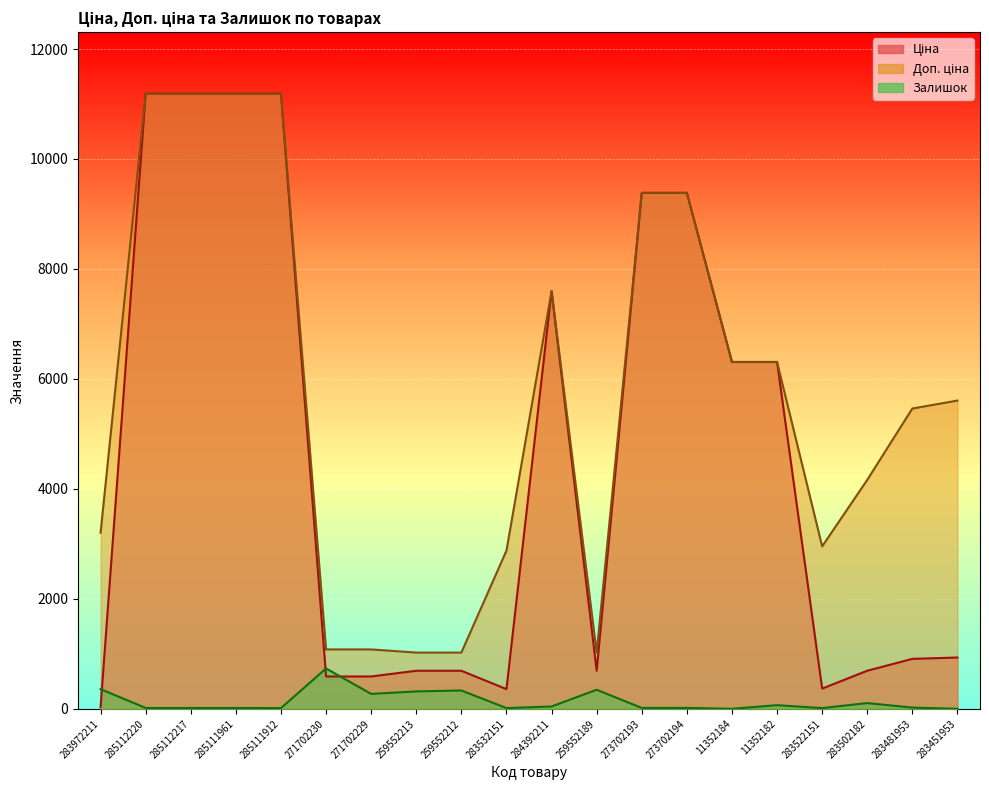

Which has a higher value, 284392211 or 259552212?

284392211